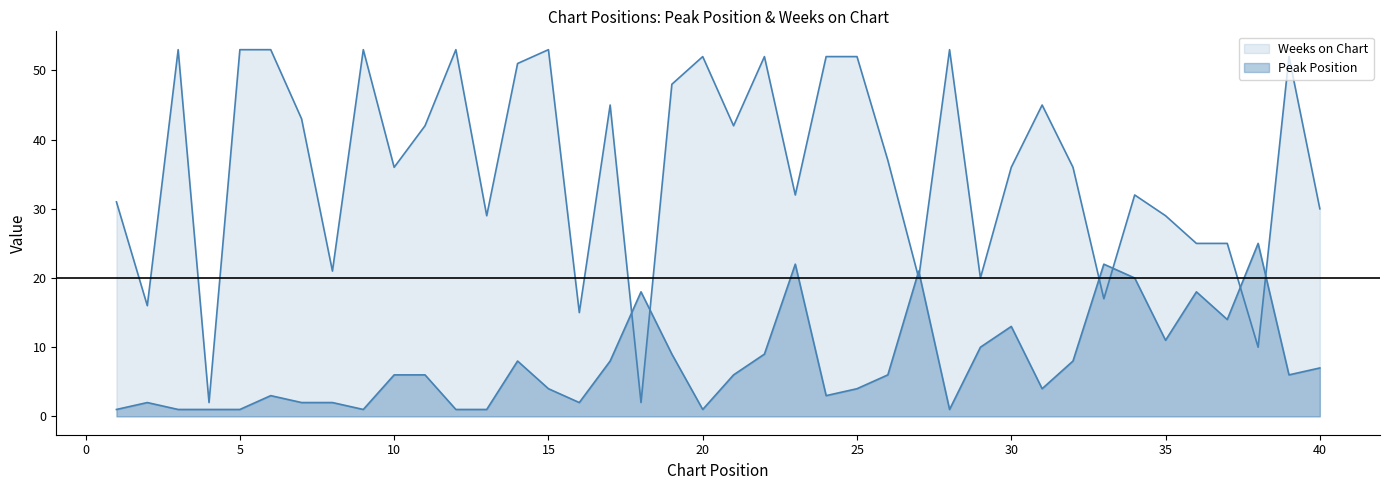

What is the difference between the maximum and minimum values in the Weeks on Chart series?

51